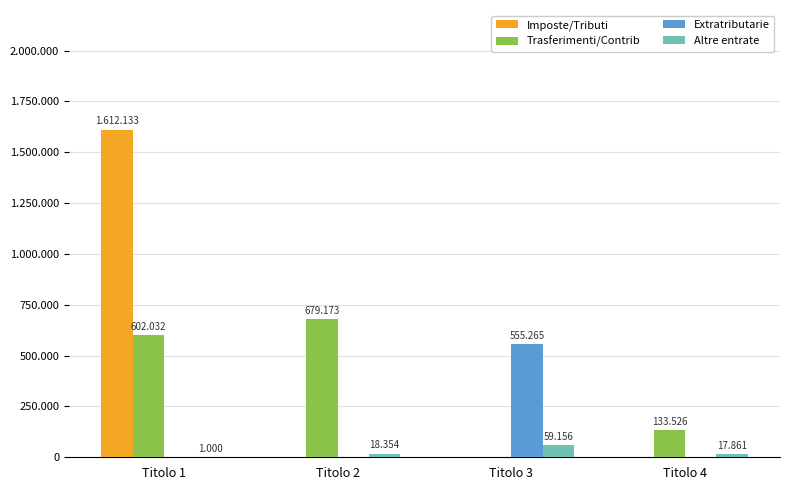

What are all the series names shown in the legend?

Imposte/Tributi, Trasferimenti/Contrib, Extratributarie, Altre entrate